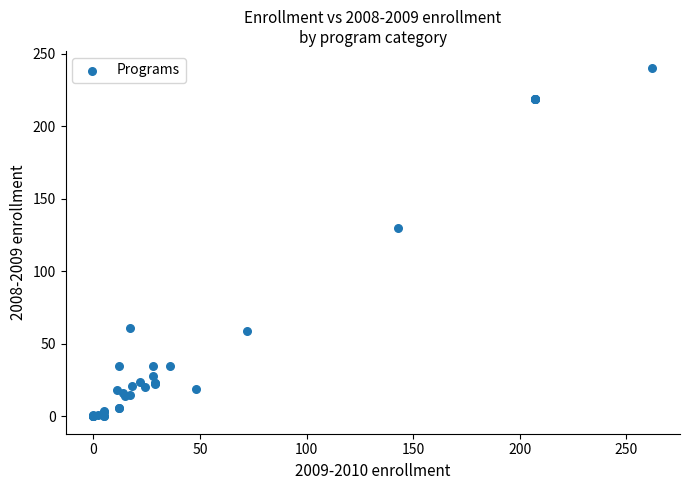

What Y value in the scatter plot is closest to 120?

130